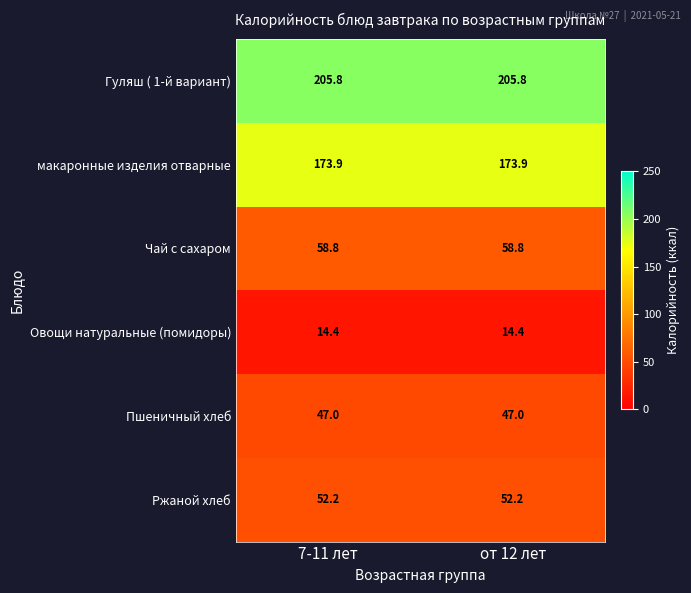

Count the number of categories in the chart.

2